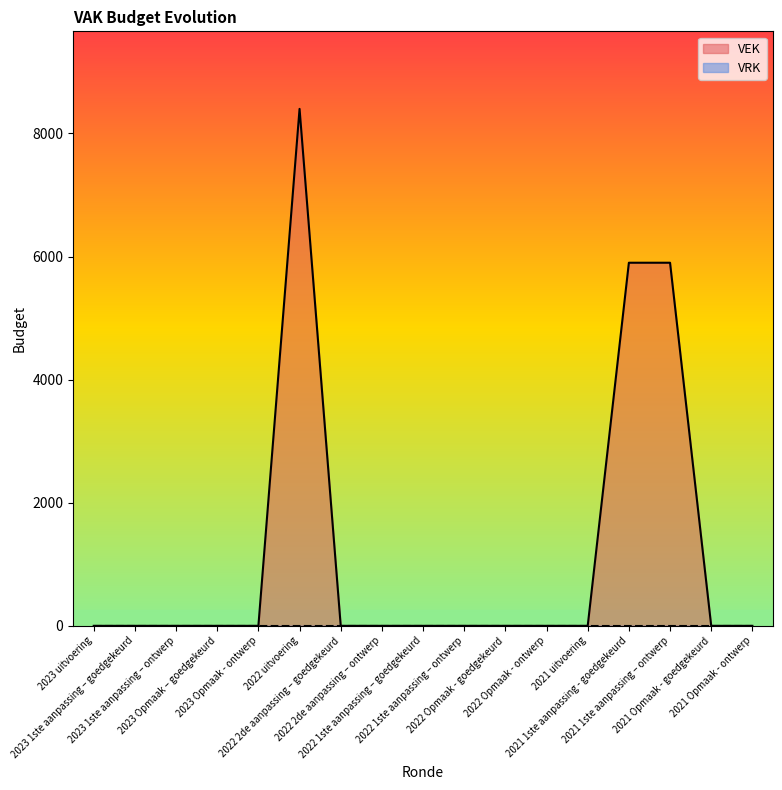

List the labels in order of value, smallest first.

2023 uitvoering, 2023 1ste aanpassing – goedgekeurd, 2023 1ste aanpassing – ontwerp, 2023 Opmaak – goedgekeurd, 2023 Opmaak - ontwerp, 2022 2de aanpassing – goedgekeurd, 2022 2de aanpassing – ontwerp, 2022 1ste aanpassing – goedgekeurd, 2022 1ste aanpassing – ontwerp, 2022 Opmaak - goedgekeurd, 2022 Opmaak - ontwerp, 2021 uitvoering, 2021 Opmaak - goedgekeurd, 2021 Opmaak - ontwerp, 2021 1ste aanpassing - goedgekeurd, 2021 1ste aanpassing – ontwerp, 2022 uitvoering